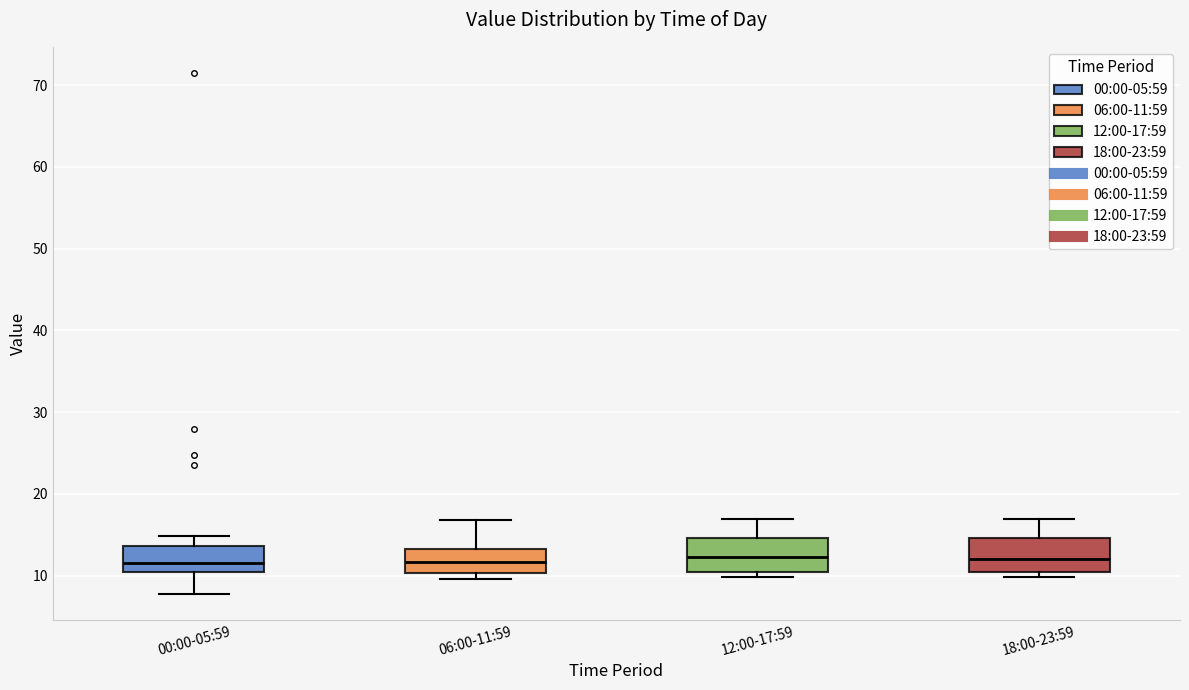

Reading left to right, read every box against the y-axis: the position of its median line, the range the box covers, and the ends of its whiskers. The values are not printed on the chart, so give them approximately, as read against the axis.

00:00-05:59: median 12, box 11 to 14, whiskers 8 to 15
06:00-11:59: median 12, box 10 to 13, whiskers 10 (just below the box's lower edge) to 17
12:00-17:59: median 12, box 10 to 15, whiskers 10 (just below the box's lower edge) to 17
18:00-23:59: median 12, box 10 to 15, whiskers 10 (just below the box's lower edge) to 17